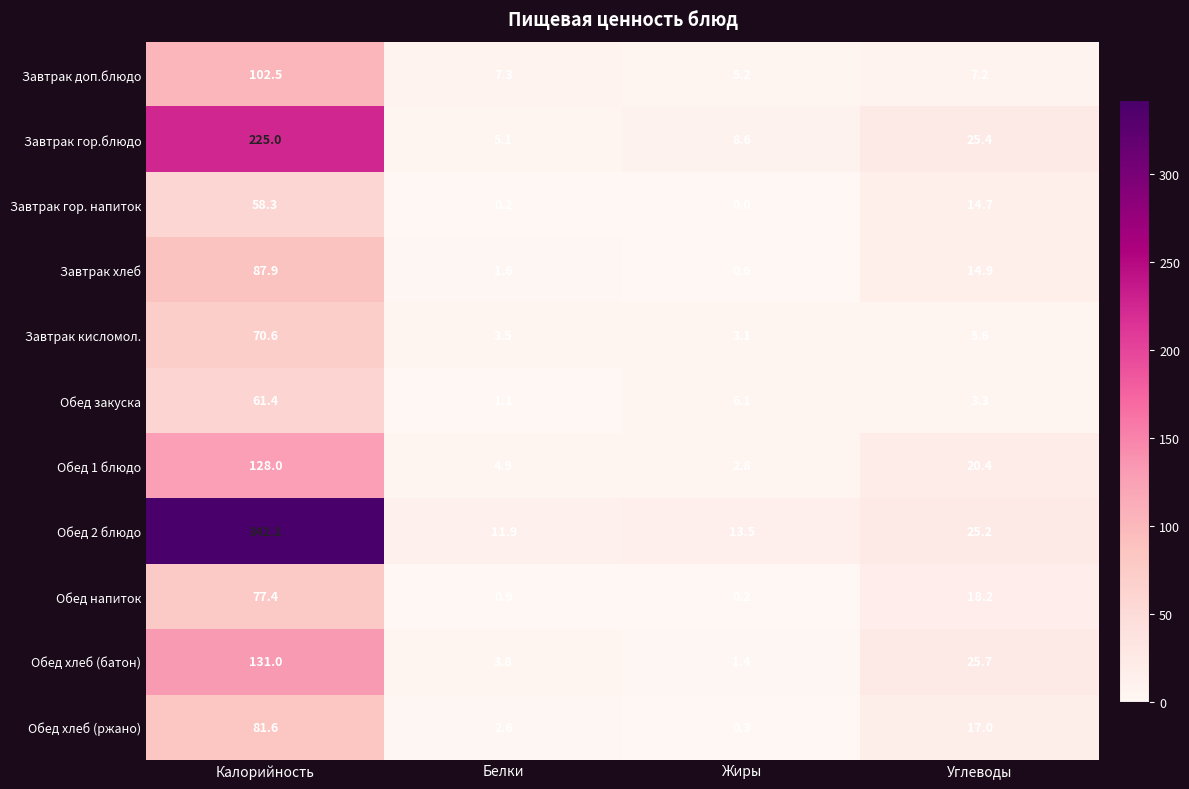

What is the sum of all Обед напиток values?

96.7